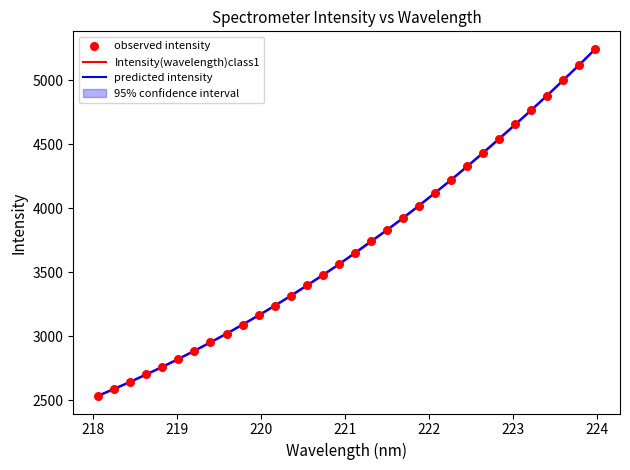

At how many categories does at least one series exceed 4023?

11